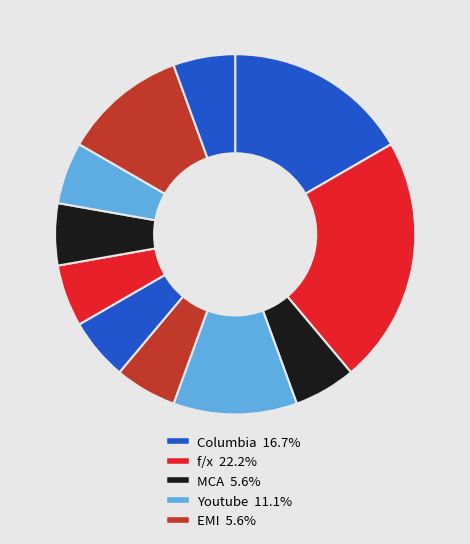

How many slices are in this pie chart?

11